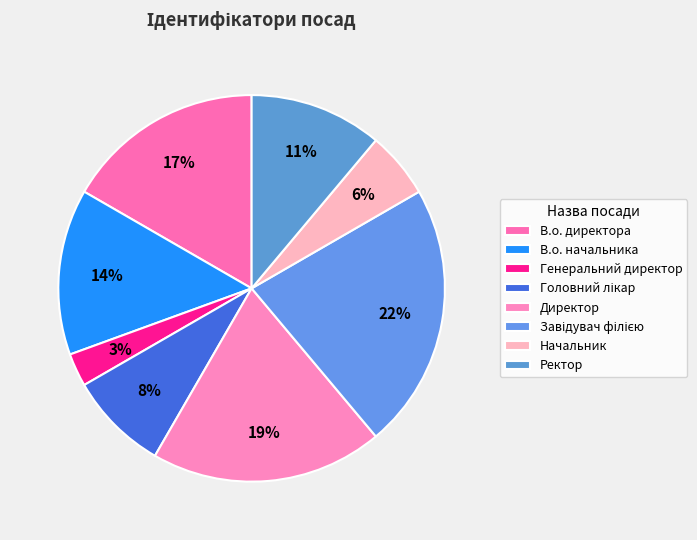

To the nearest percent, what is the average slice percentage?

12%